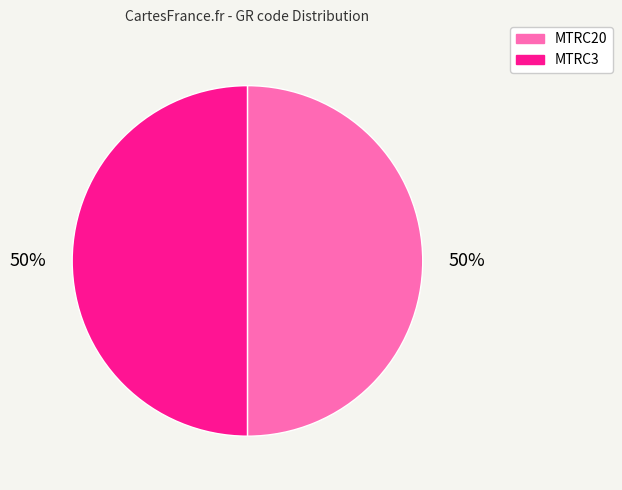

To the nearest percent, what is the average slice percentage?

50%